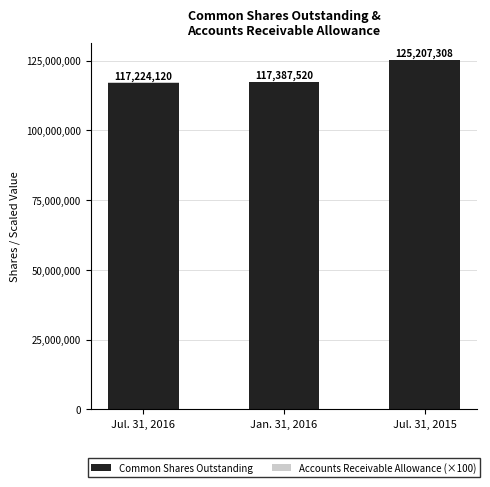

Which category has the highest value in the Common Shares Outstanding series?

Jul. 31, 2015